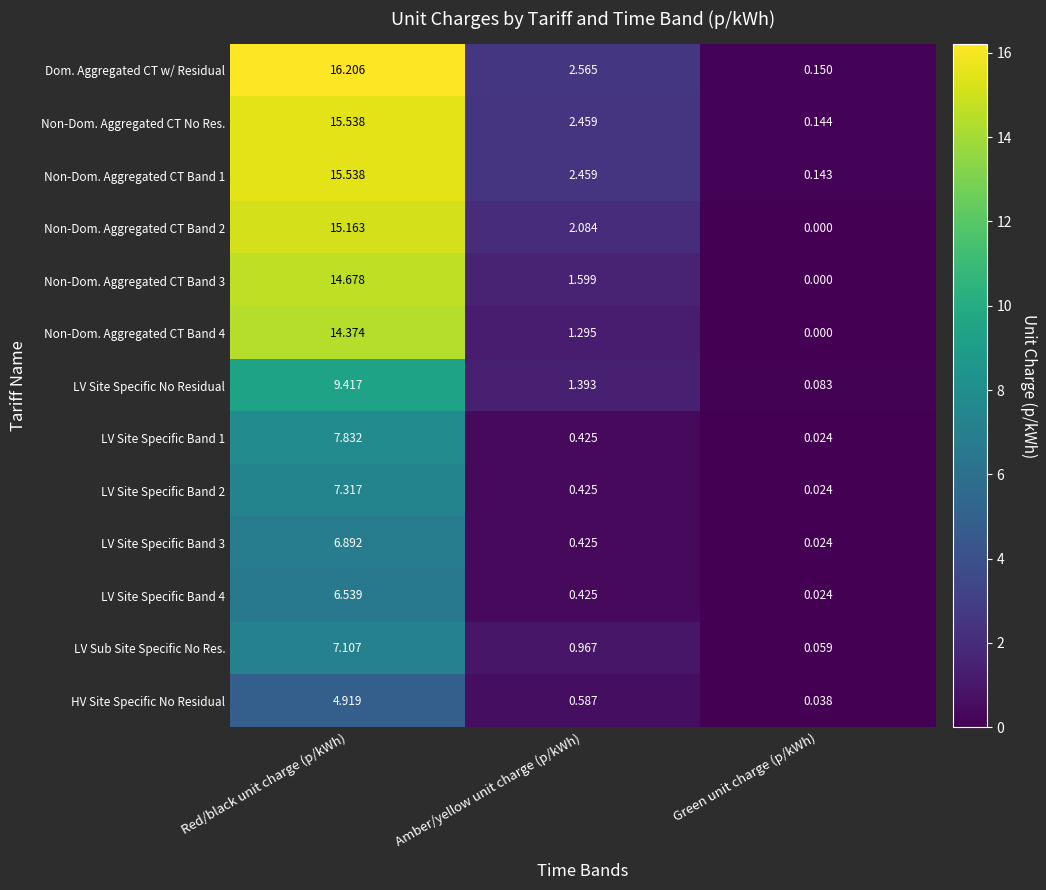

At which category does the chart reach its minimum across all series?

Green unit charge (p/kWh)